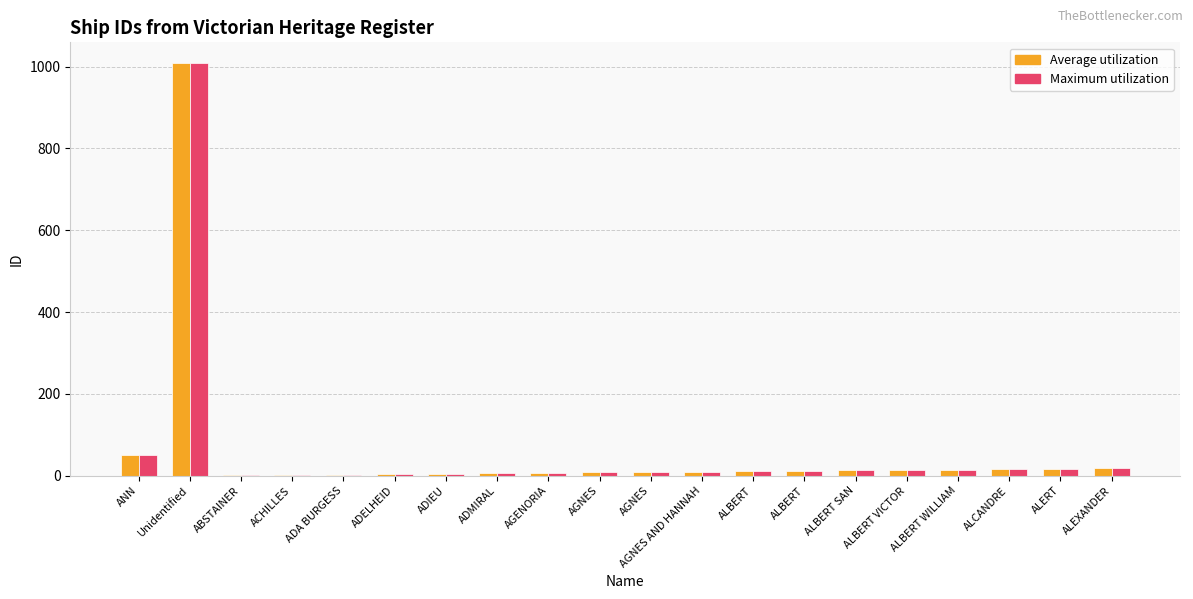

Are the bars horizontal?

No